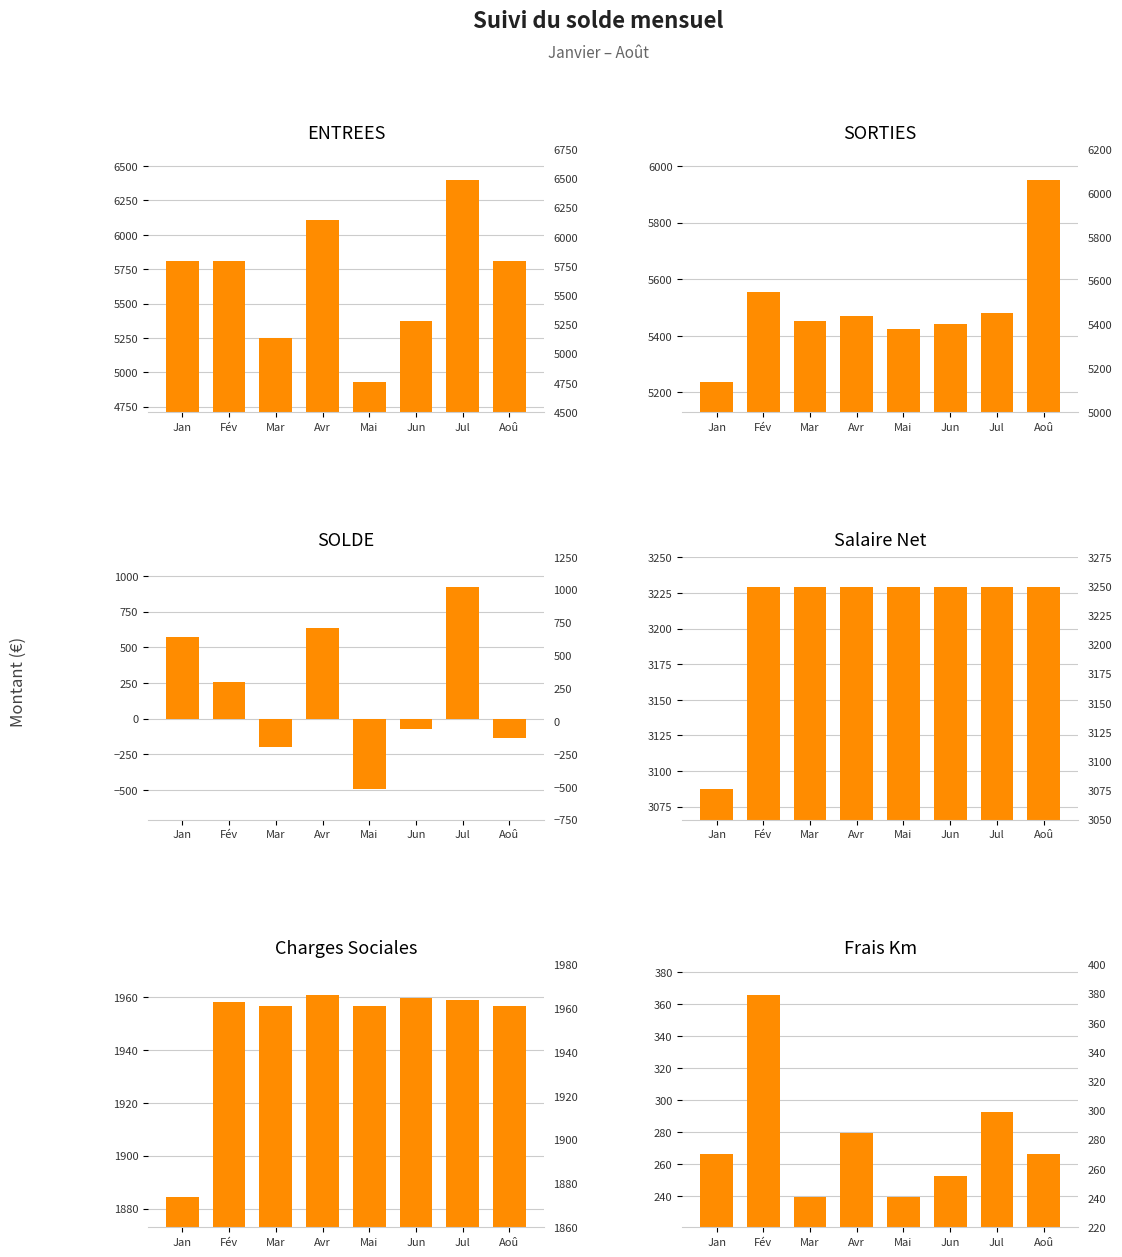

Count the number of data series in this chart.

6